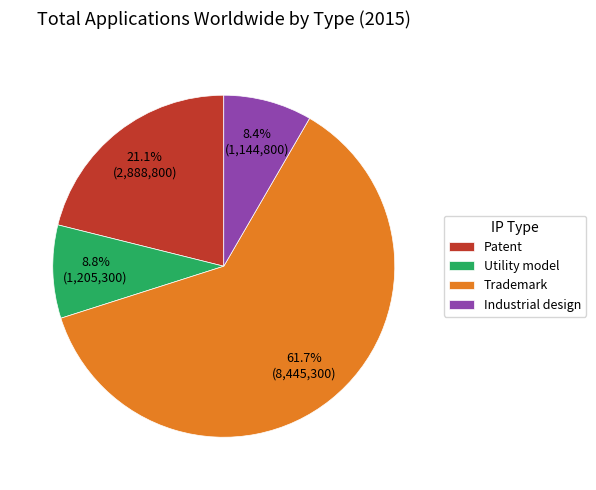

To the nearest percent, what is the combined percentage of Utility model and Industrial design?

17%